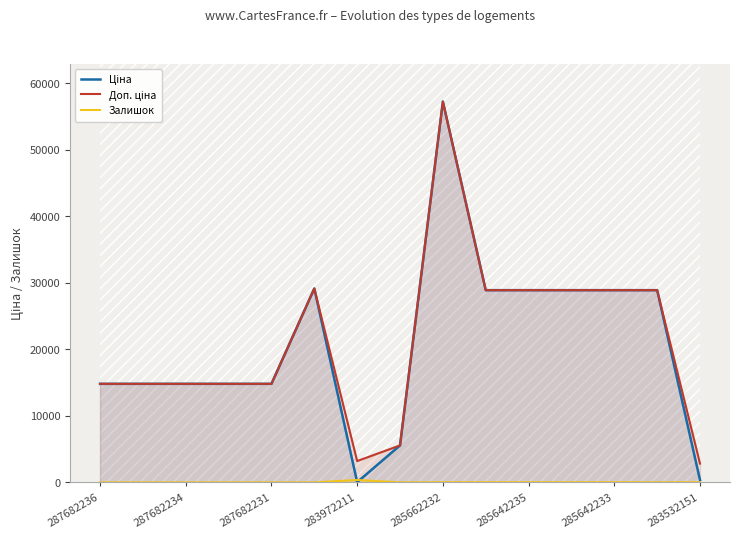

True or false: Доп. ціна and Ціна intersect in this chart.

False